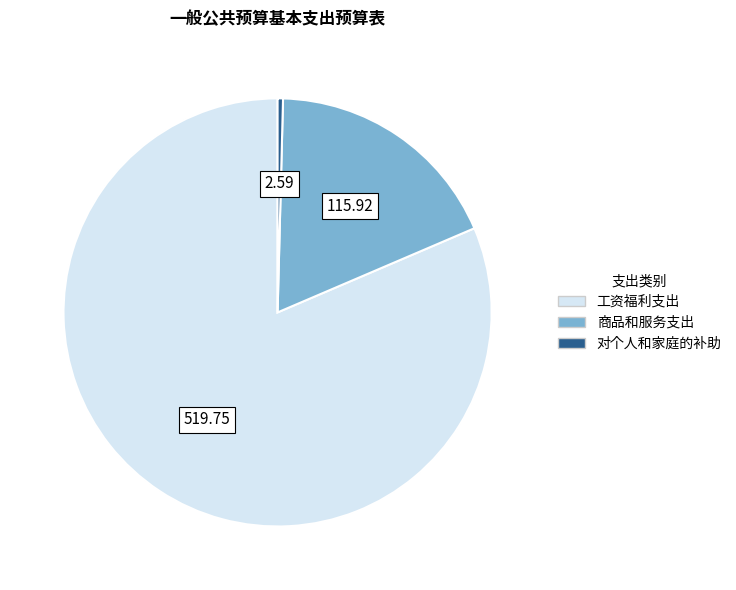

True or false: 工资福利支出 accounts for 68% of the total.

False